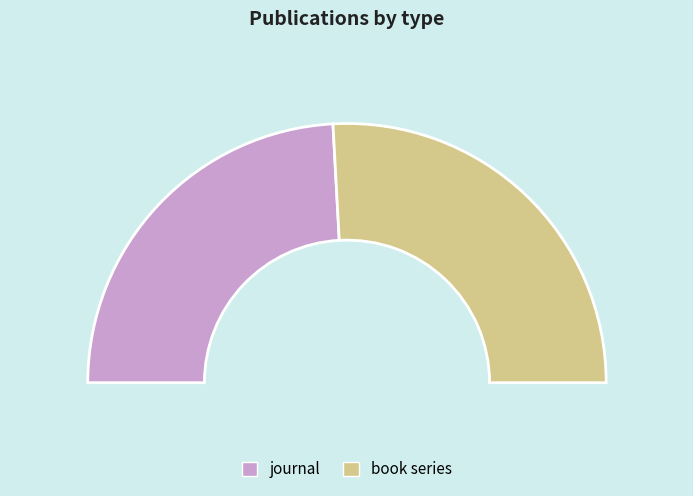

Does book series represent more than half of the total?

Yes